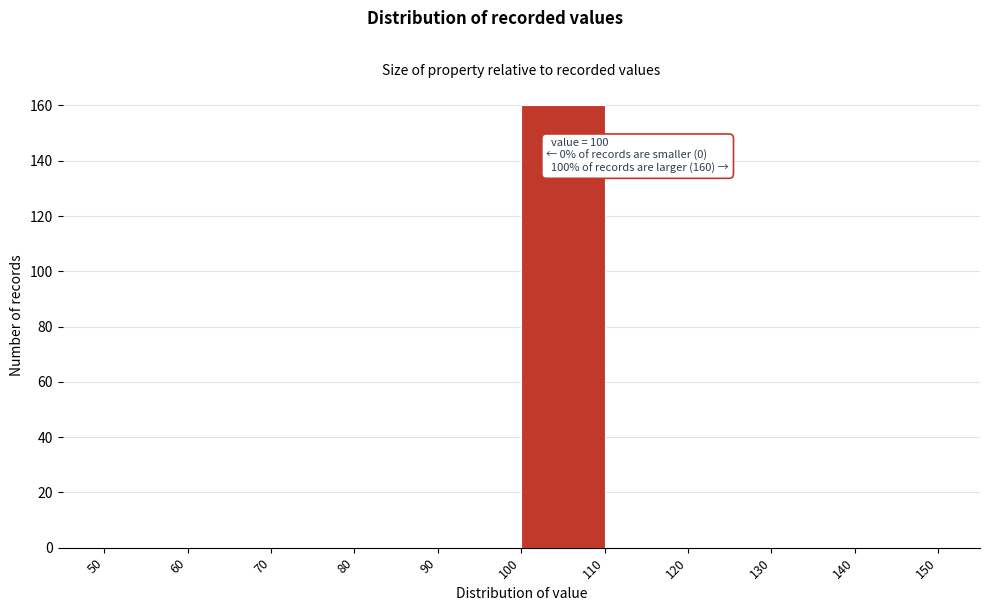

Over which range of the x-axis is the bar tallest?

100 to 110